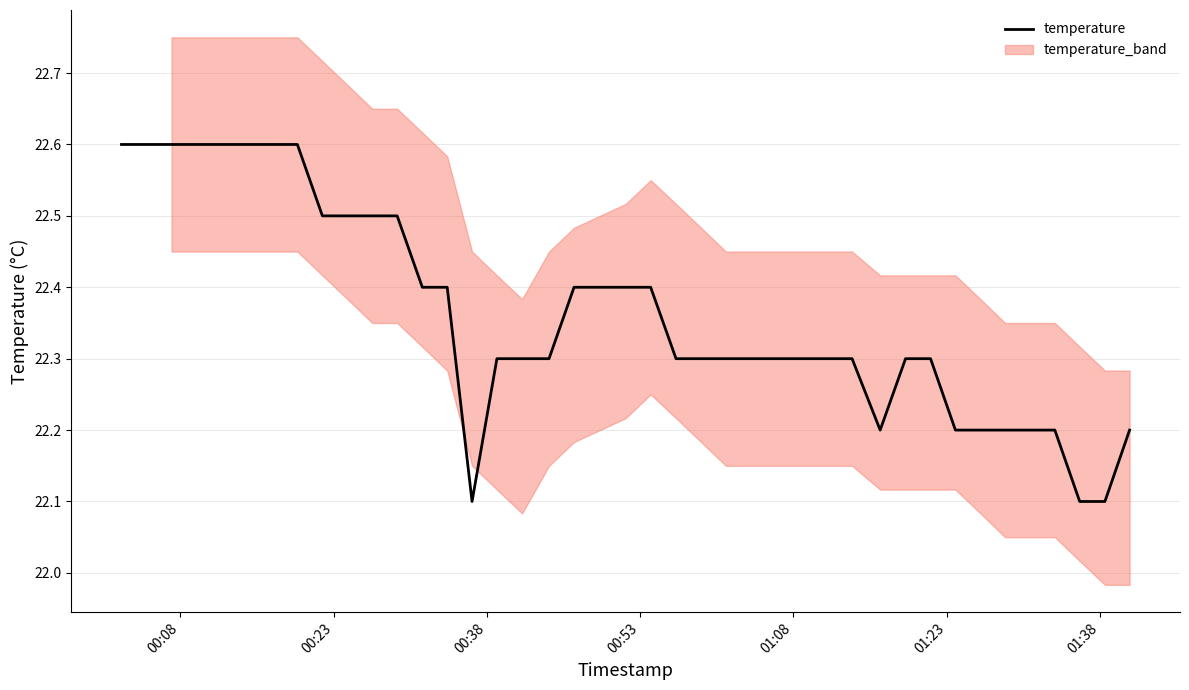

What is the lowest value of the temperature series?

22.1